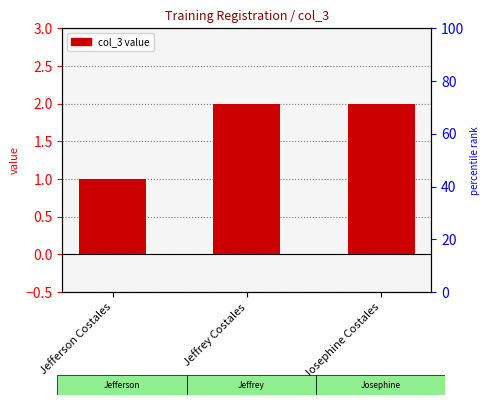

What is the ratio of the value at Jefferson Costales to the value at Jeffrey Costales?

0.5